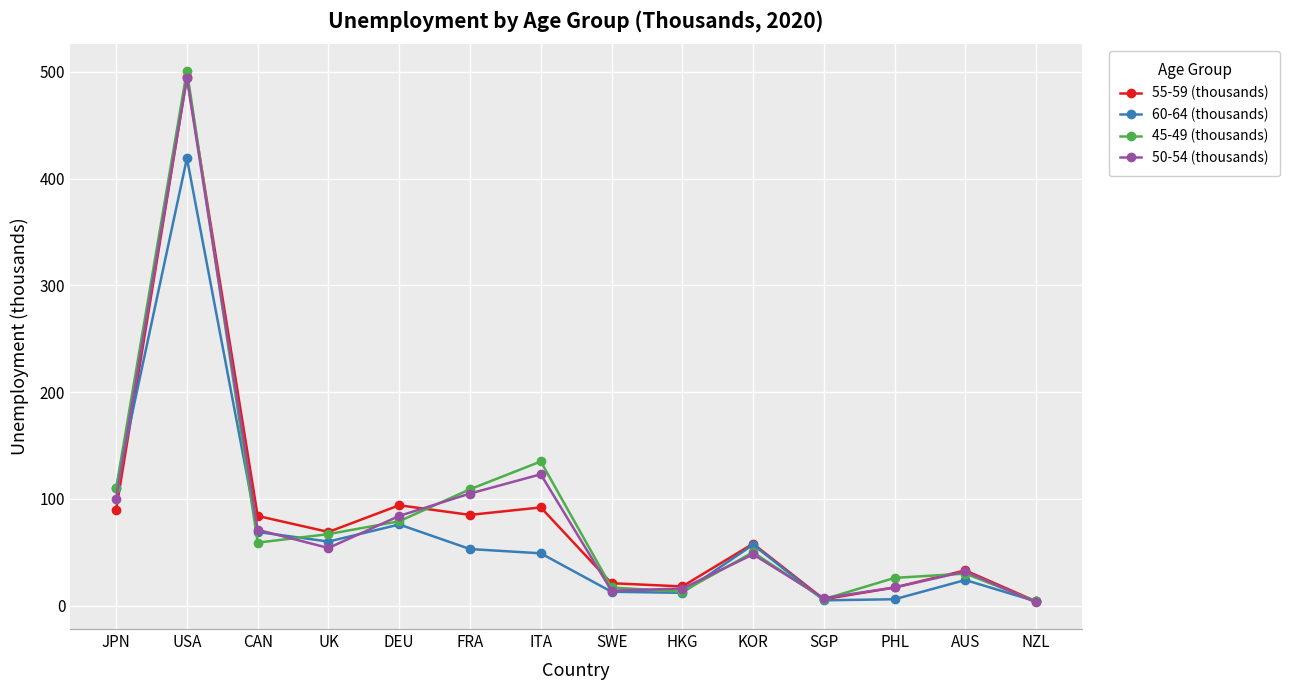

Where is the first local maximum for 55-59 (thousands)?

USA